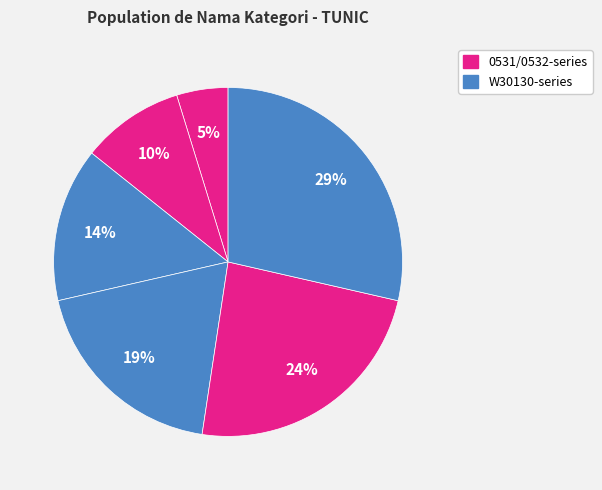

How many slices are in this pie chart?

6